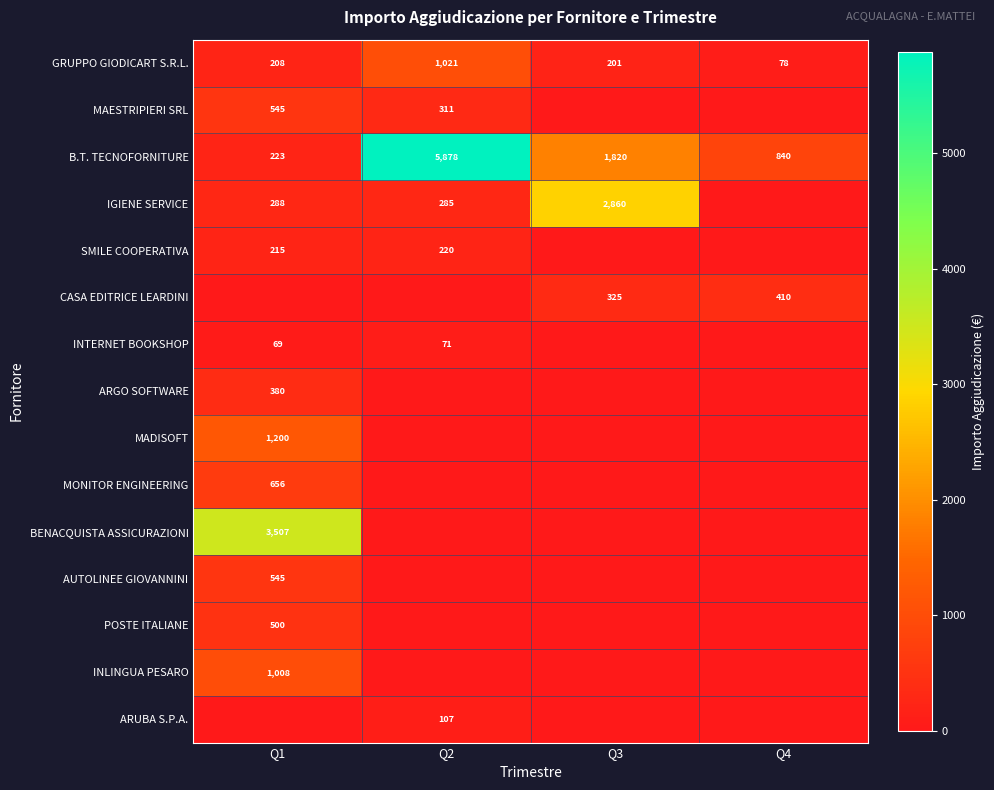

The MAESTRIPIERI SRL series shows 82 at Q2. True or false?

False